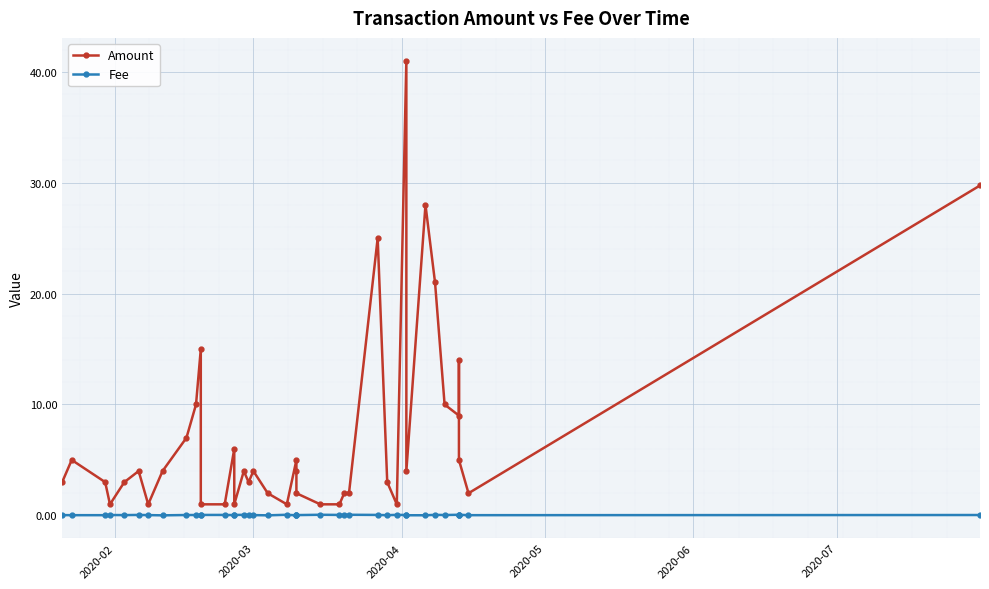

Reading left to right, extract all data points from this chart.

Amount: 3.0	5.0	3.0	1.0	3.0	4.0	1.0	4.0	7.0	10.0	15.0	1.0	1.0	6.0	1.0	4.0	3.0	4.0	2.0	1.0	5.0	4.0	2.0	1.0	1.0	2.0	2.0	25.0	3.0	1.0	41.0	4.0	28.0	21.0	10.0	9.0	14.0	5.0	2.0	29.7
Fee: 0.0	0.0	0.0	0.0	0.0	0.0	0.0	0.0	0.0	0.0	0.0	0.0	0.0	0.0	0.0	0.1	0.1	0.0	0.0	0.1	0.0	0.0	0.0	0.1	0.0	0.1	0.1	0.0	0.0	0.1	0.0	0.0	0.0	0.1	0.0	0.1	0.0	0.1	0.0	0.0